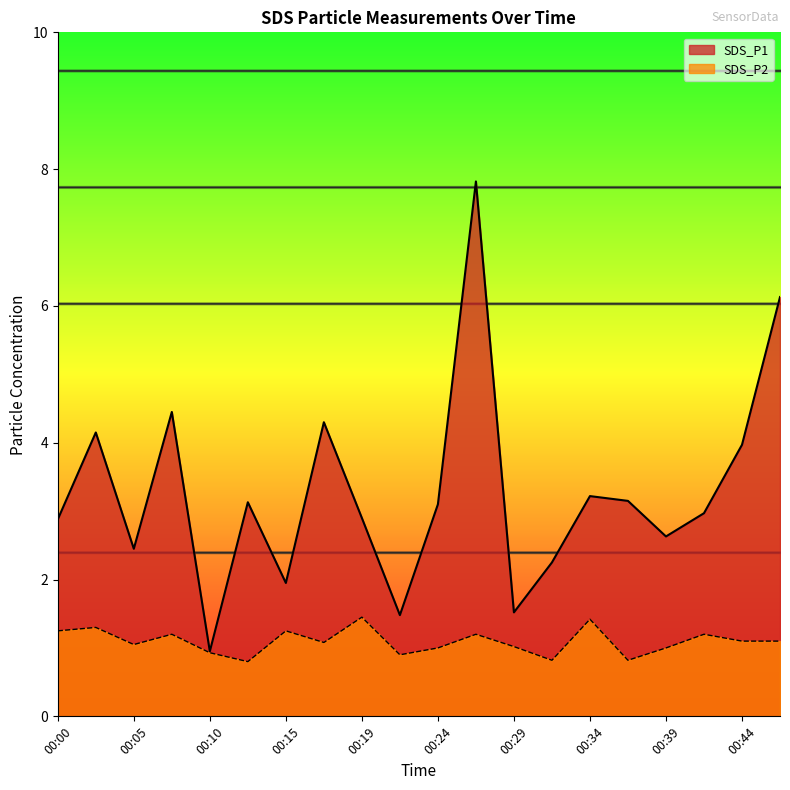

At how many categories does at least one series exceed 2?

16